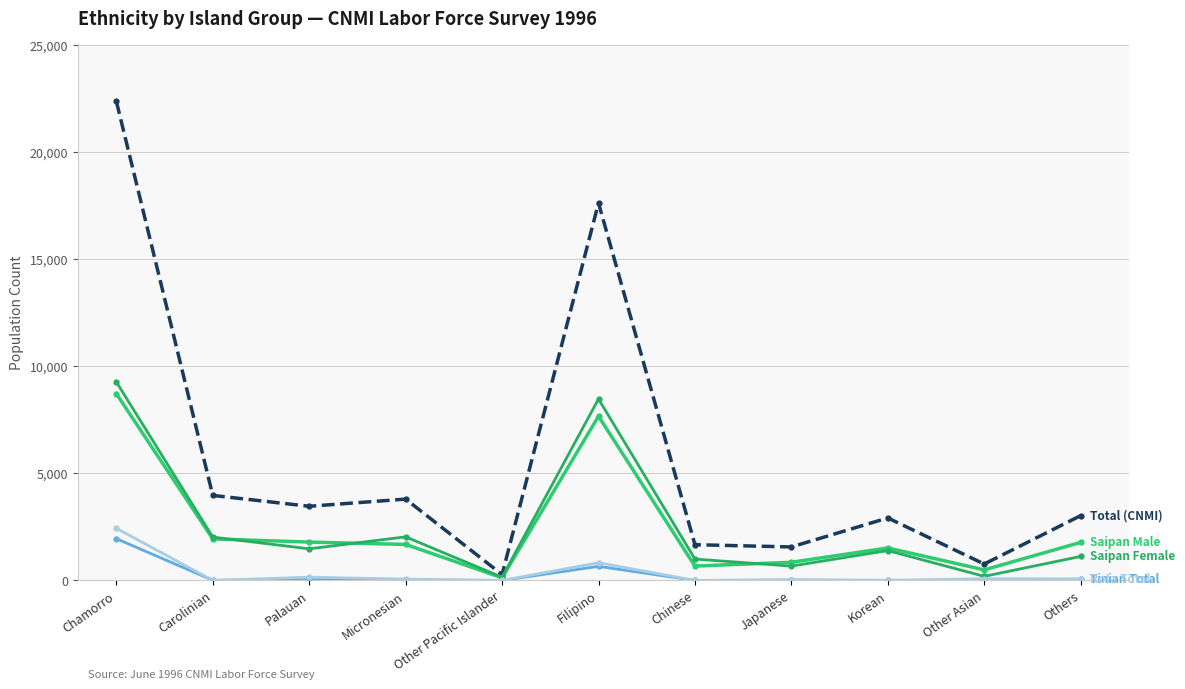

Is this an area chart (filled region under the line)?

No